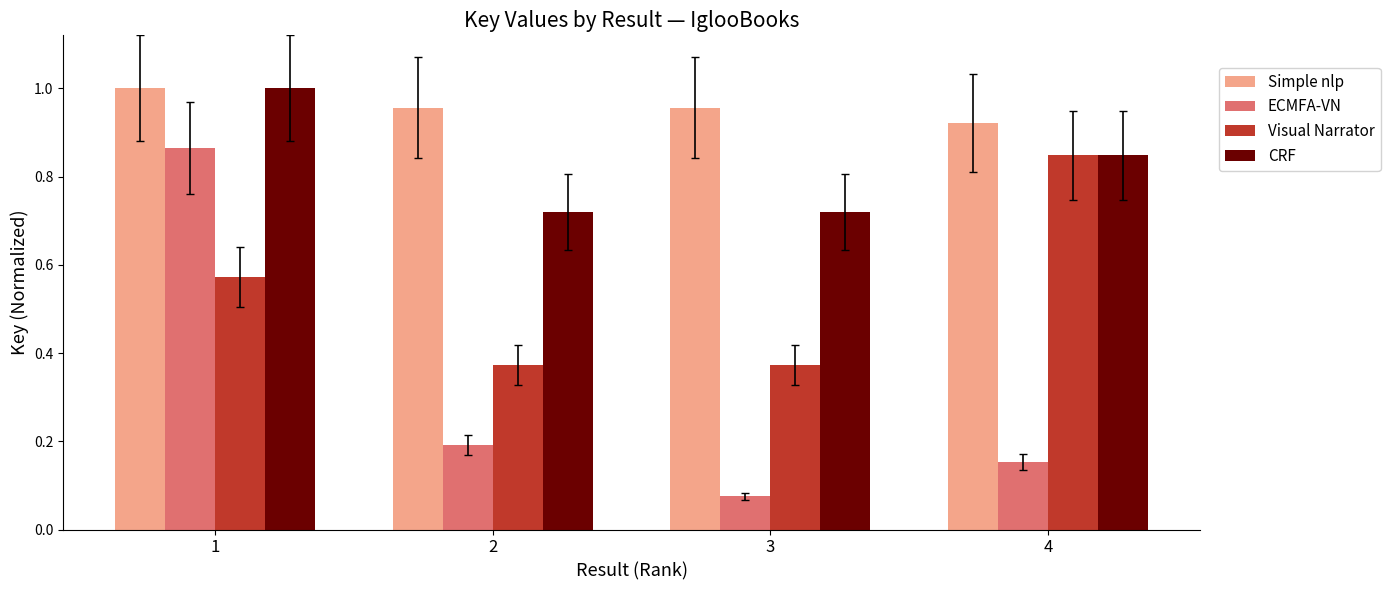

What is the difference between the CRF values at 3 and 1?

0.3